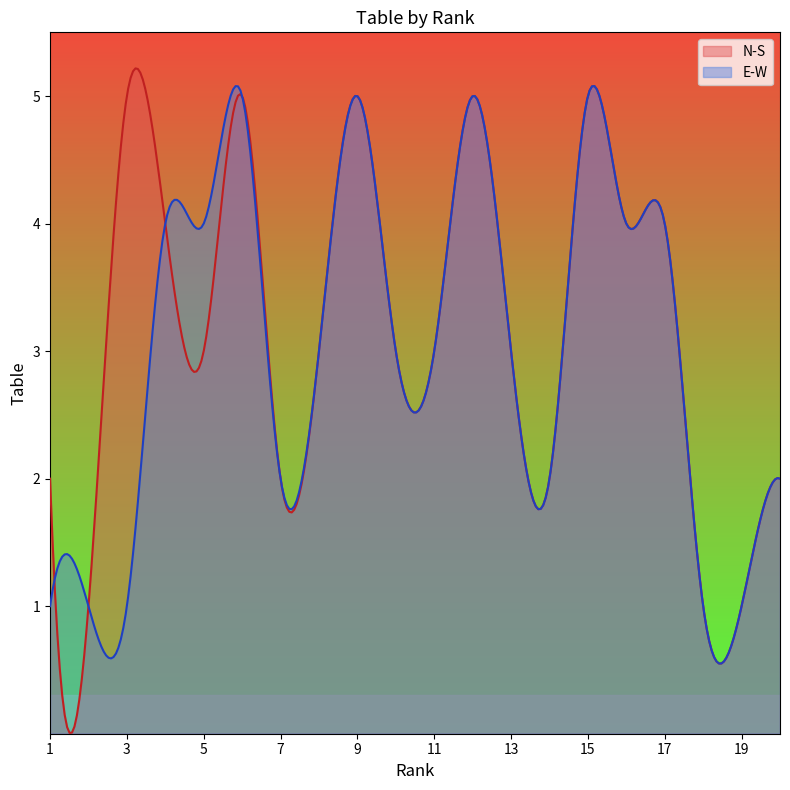

Where does the N-S series first go above 3?

3